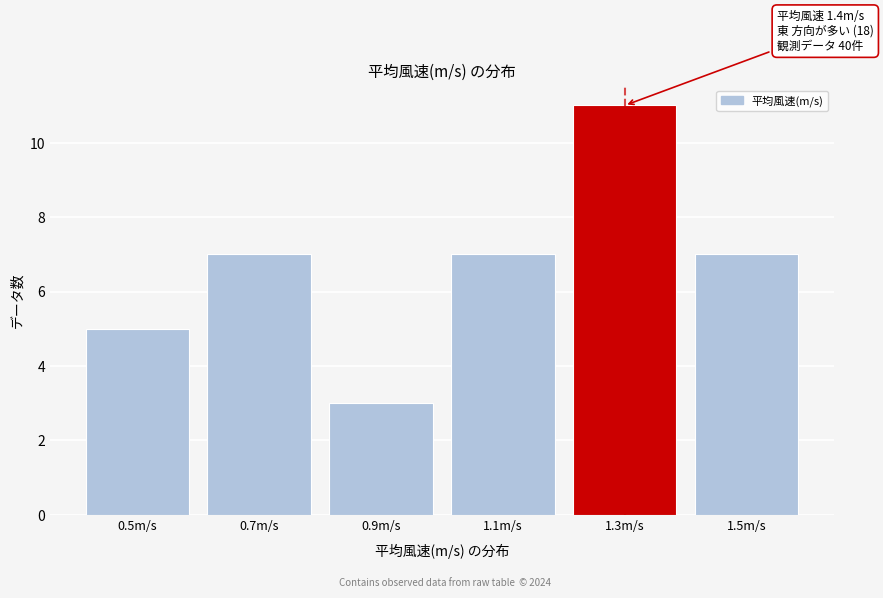

Reading left to right, what are all the values shown in this chart?

0.5m/s=5	0.7m/s=7	0.9m/s=3	1.1m/s=7	1.3m/s=11	1.5m/s=7